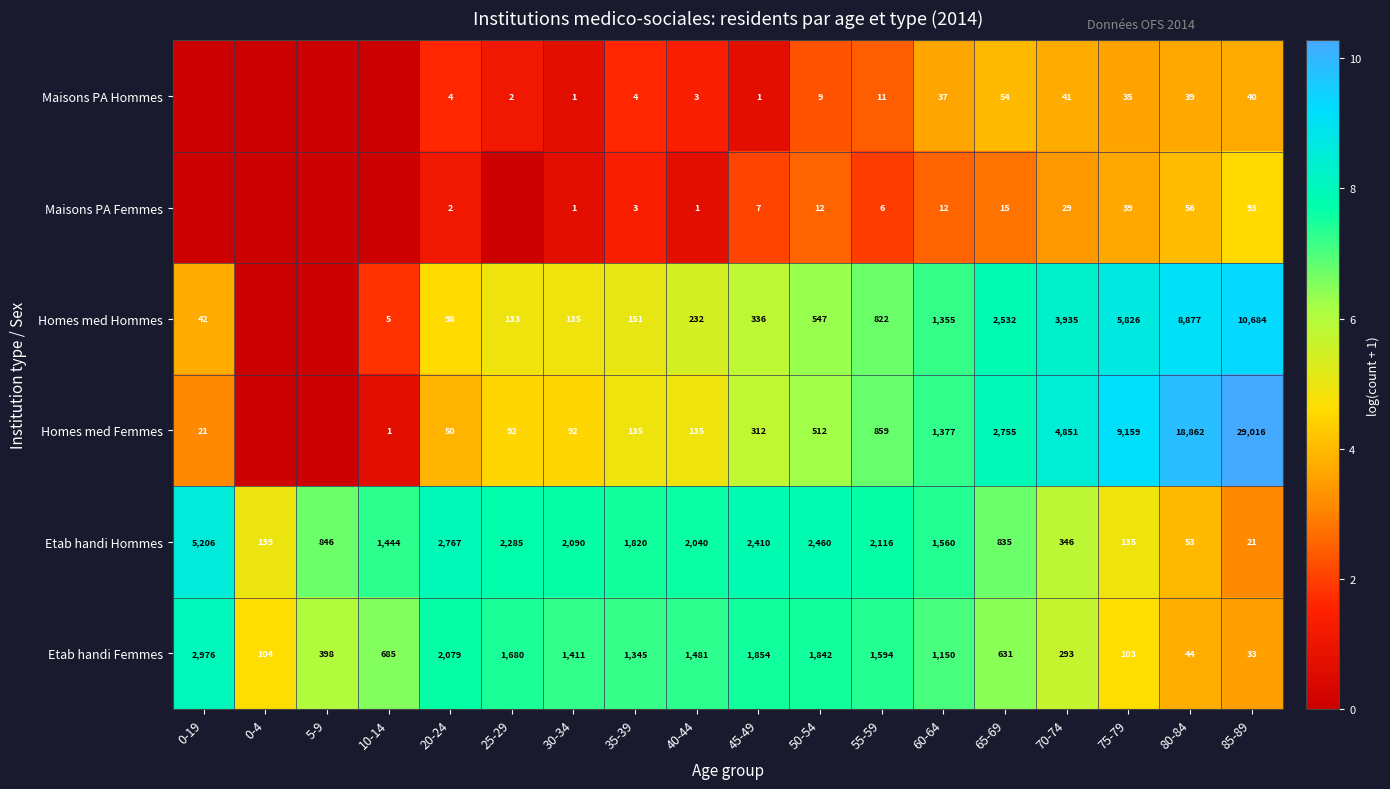

What is the maximum value shown in the chart?

10.3